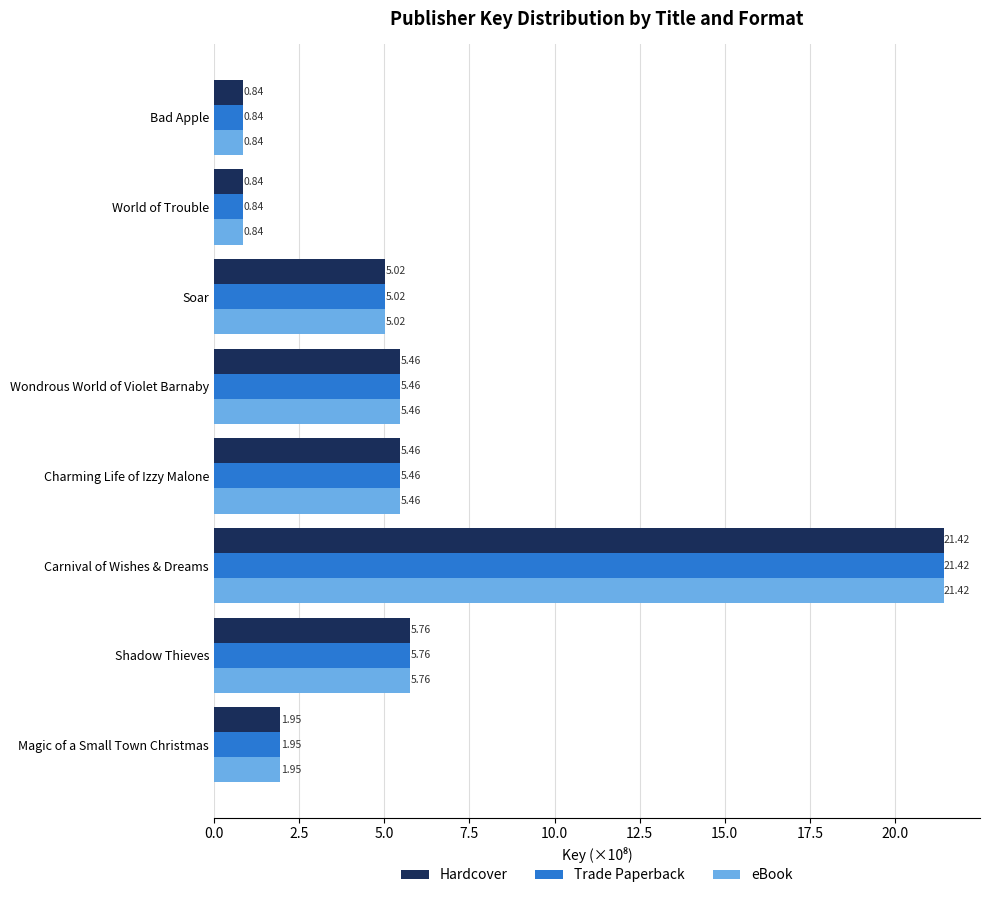

At which category does the chart reach its peak across all series?

Carnival of Wishes & Dreams